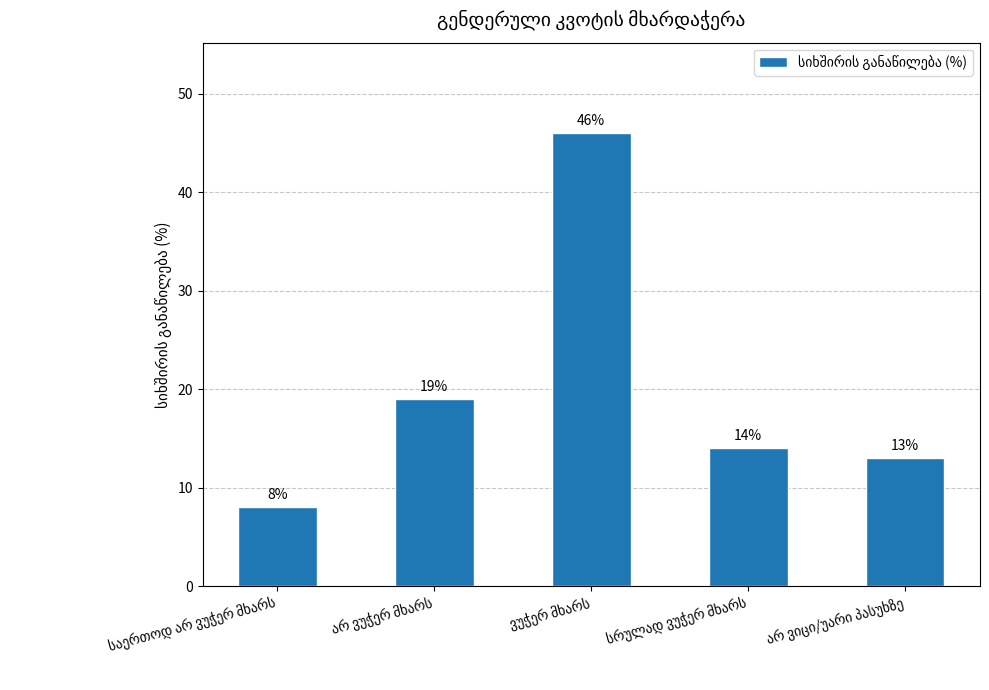

What is the difference between the maximum and second lowest values?

33